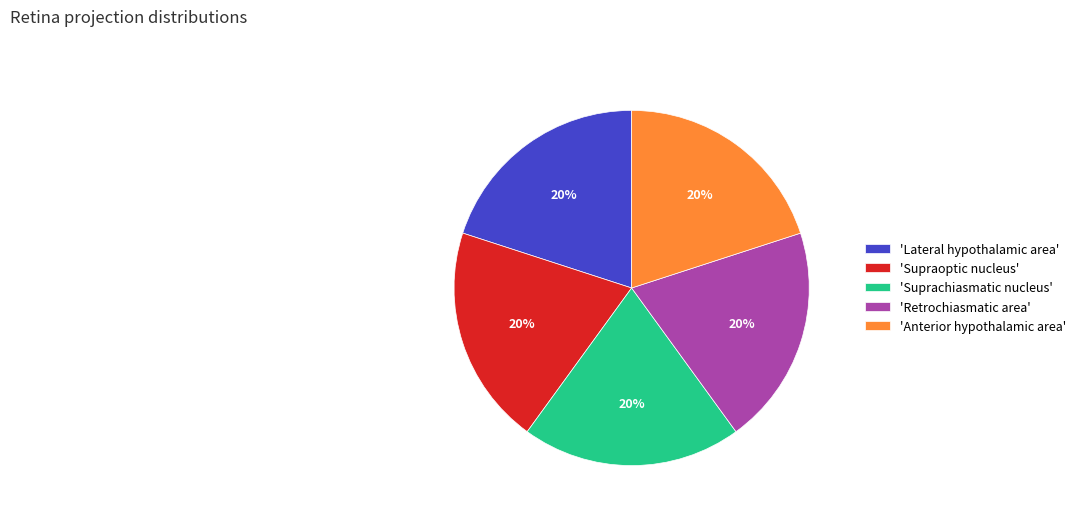

To the nearest percent, what percentage of the pie is 'Anterior hypothalamic area'?

20%